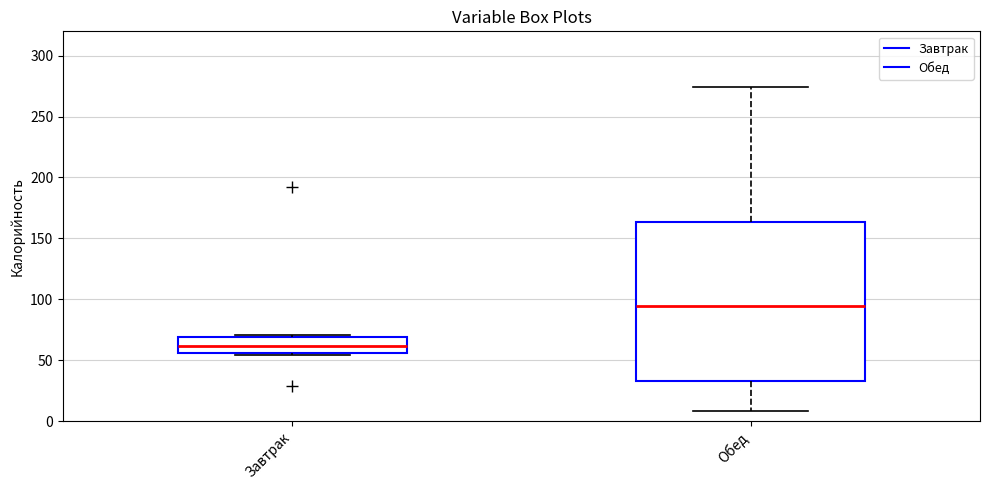

Which box has the lowest median line?

Завтрак